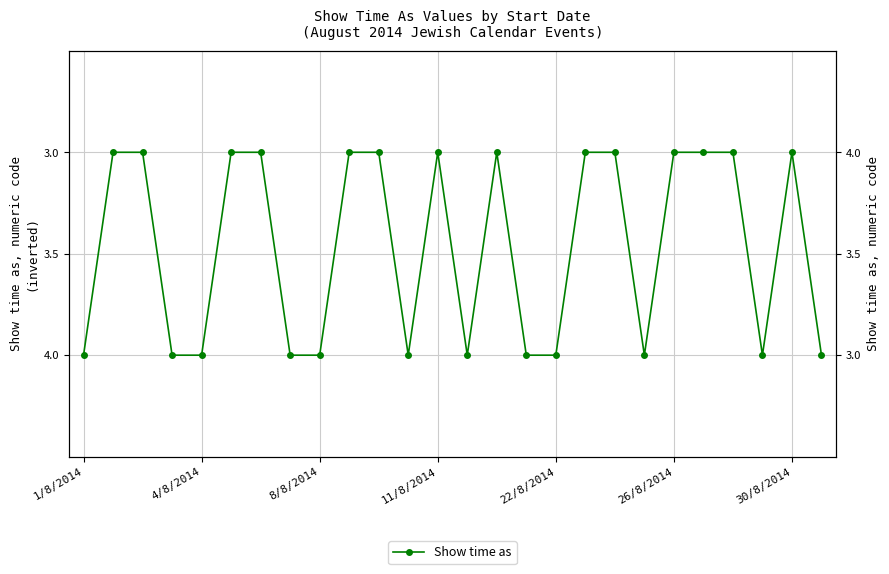

What is the label of the 12th point from the left?

11